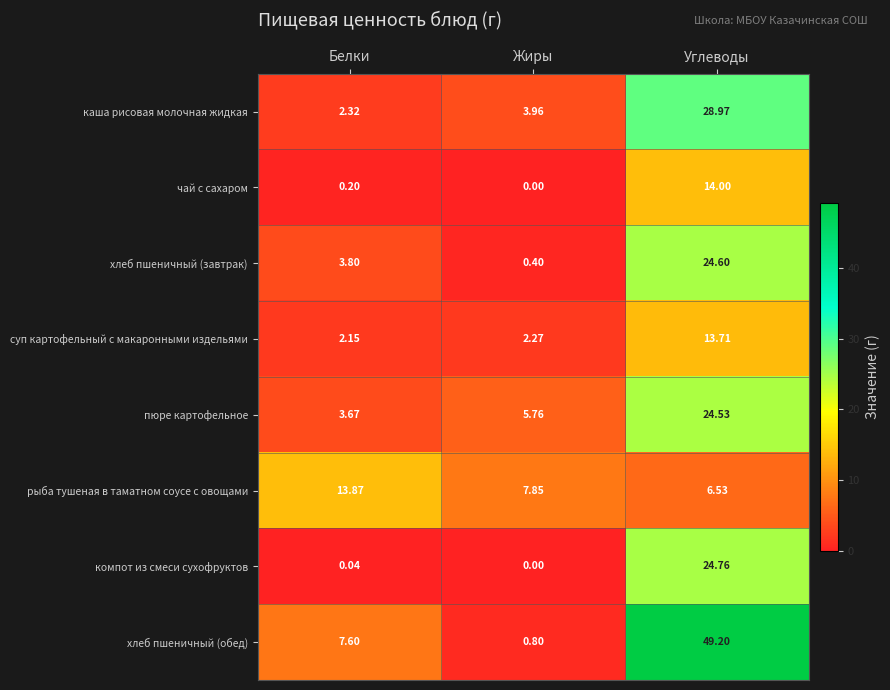

List the series in order of their peak value, lowest first.

суп картофельный с макаронными издельями, рыба тушеная в таматном соусе с овощами, чай с сахаром, пюре картофельное, хлеб пшеничный (завтрак), компот из смеси сухофруктов, каша рисовая молочная жидкая, хлеб пшеничный (обед)